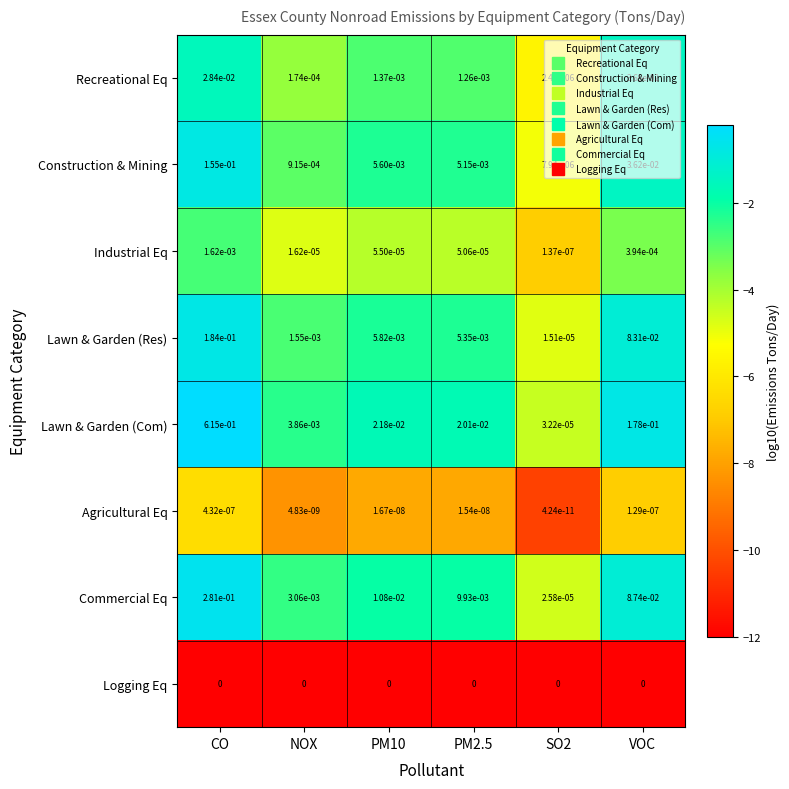

Which series has the largest range (max minus min)?

Lawn & Garden (Com)